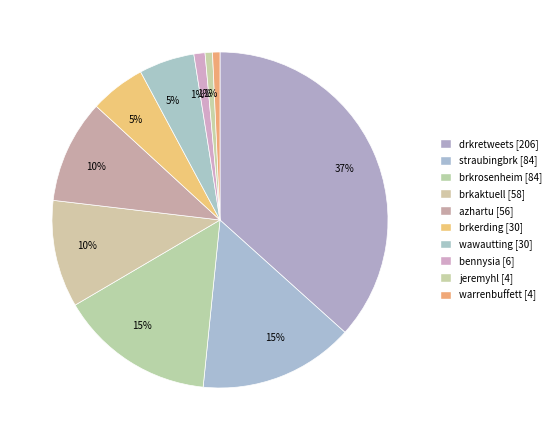

To the nearest percent, what is the combined percentage of drkretweets and wawautting?

42%